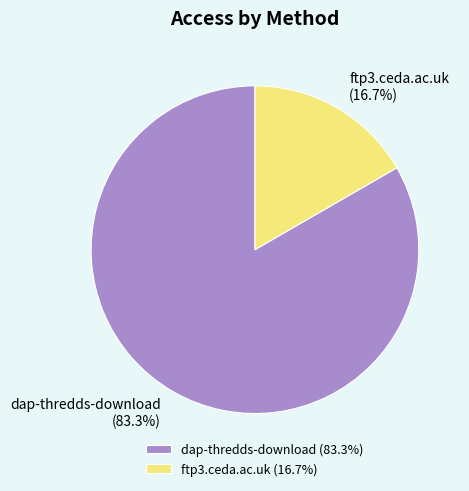

To the nearest percent, what percentage of the pie is ftp3.ceda.ac.uk?

17%